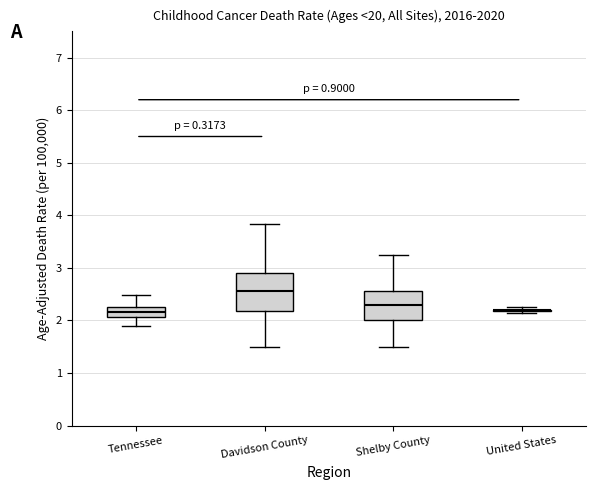

Where does the median line of the box for Tennessee sit on the y-axis? The values are not printed on the chart, so give them approximately, as read against the axis.

2.2